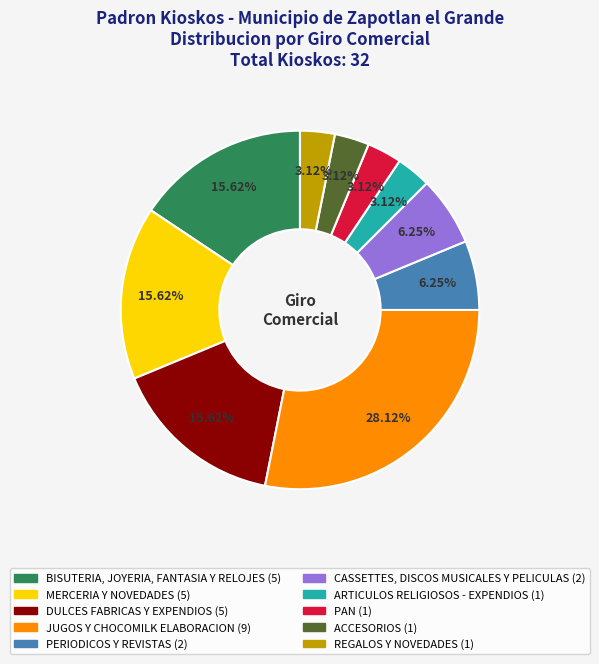

To the nearest percent, what percentage of the pie is ACCESORIOS?

3%